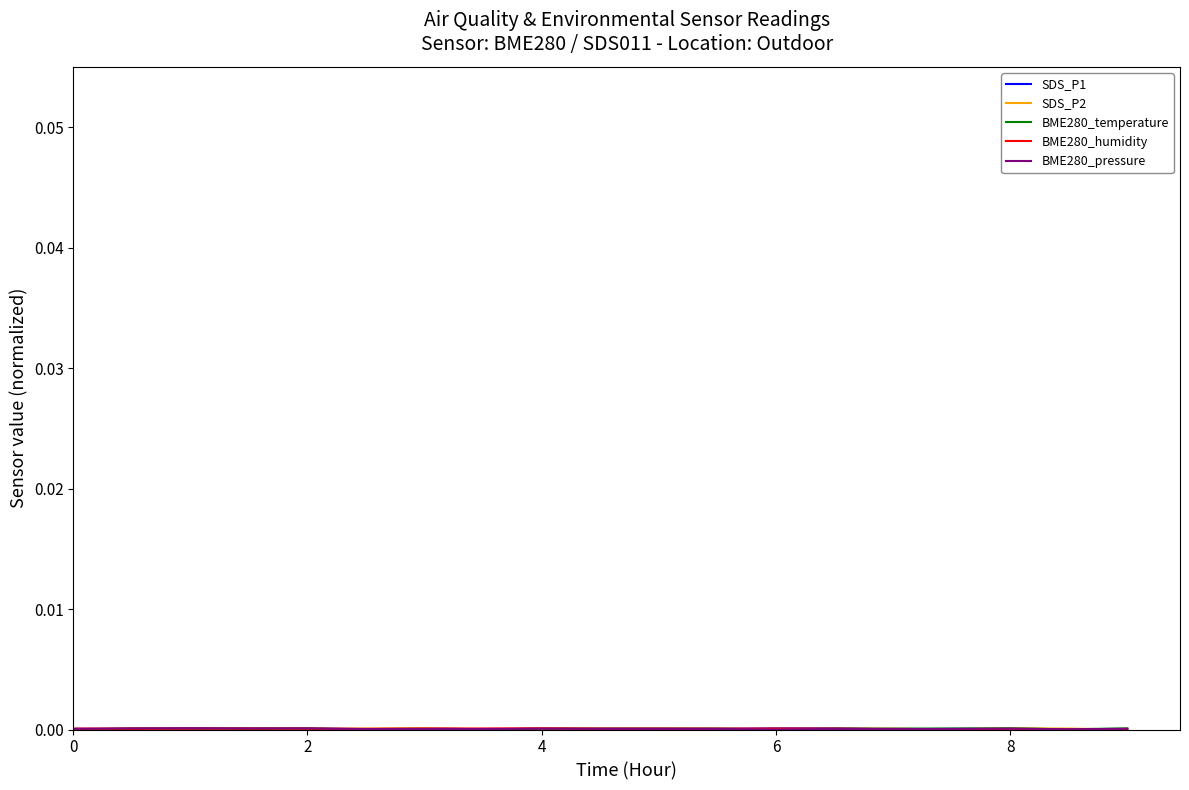

After their last crossing, which series has the higher values: SDS_P1 or BME280_temperature?

BME280_temperature